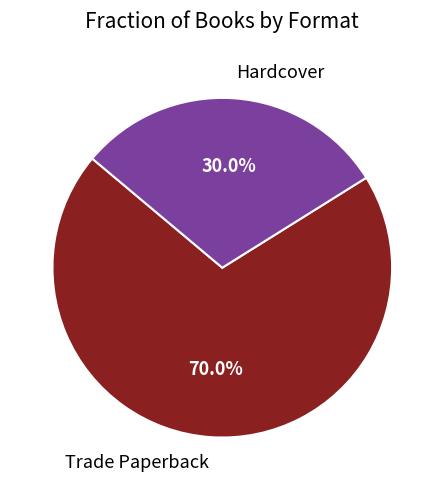

What is the ratio of the value at Hardcover to the value at Trade Paperback?

0.4